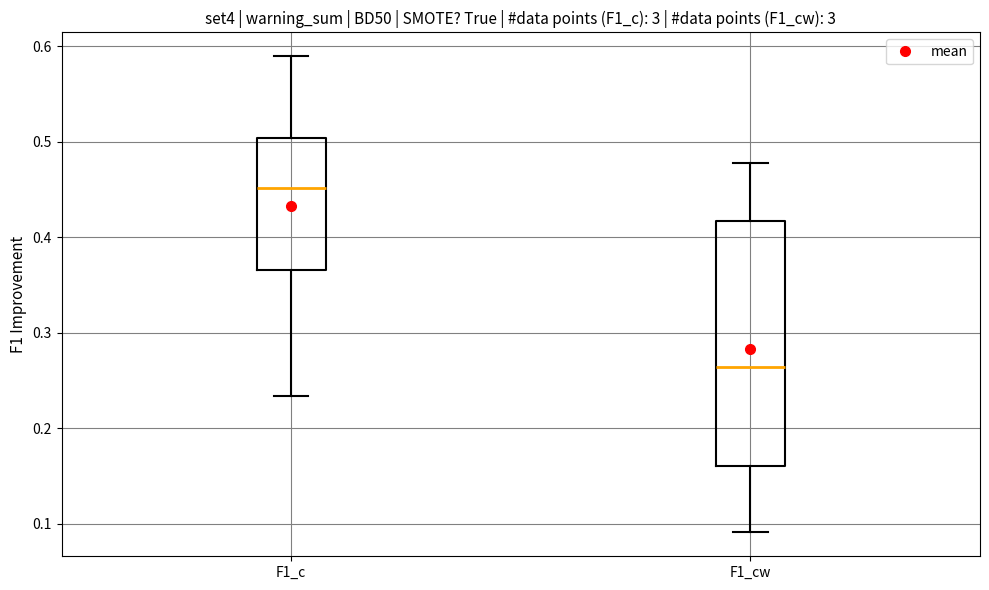

Reading left to right, transcribe this box plot: for each box, give where its median line is, the range the box spans, and where its two whiskers end, as read against the y-axis. The values are not printed on the chart, so give them approximately, as read against the axis.

F1_c: median 0.45, box 0.37 to 0.50, whiskers 0.23 to 0.59
F1_cw: median 0.26, box 0.16 to 0.42, whiskers 0.09 to 0.48